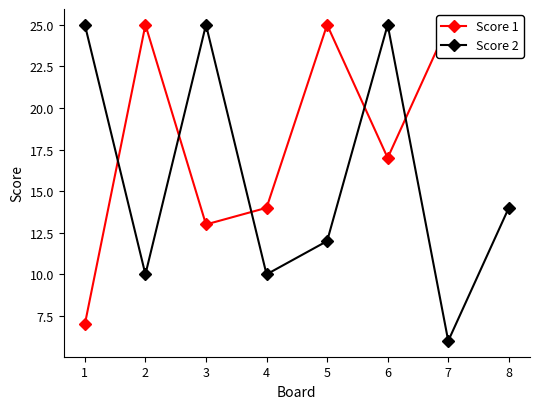

Is this an area chart (filled region under the line)?

No